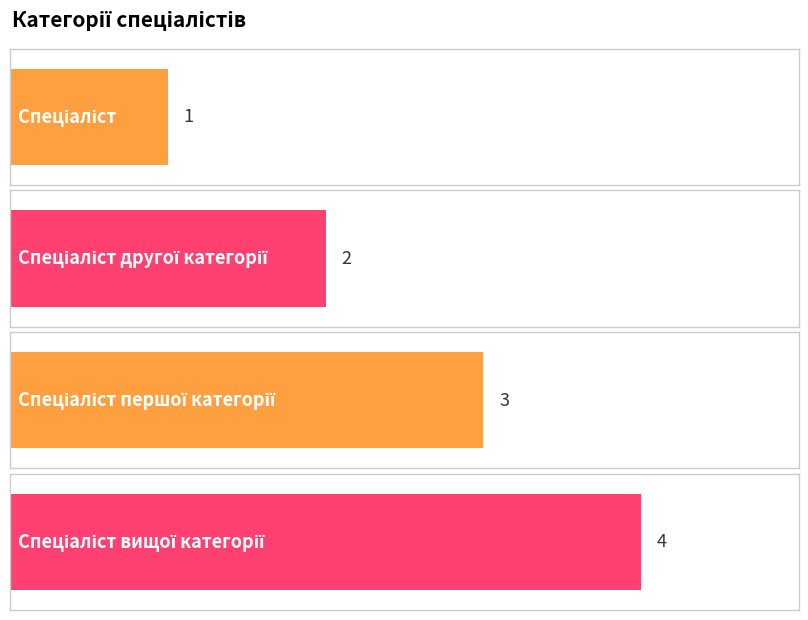

Which label corresponds to the largest value in the chart?

Спеціаліст вищої категорії